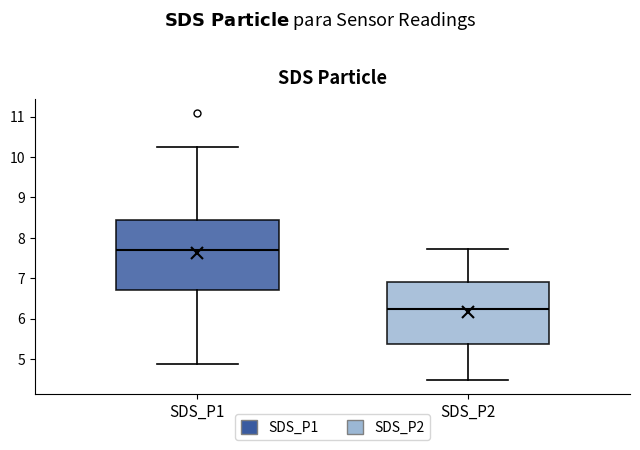

Reading left to right, read every box against the y-axis: the position of its median line, the range the box covers, and the ends of its whiskers. The values are not printed on the chart, so give them approximately, as read against the axis.

SDS_P1: median 7.7, box 6.7 to 8.4, whiskers 4.9 to 10.3
SDS_P2: median 6.3, box 5.4 to 6.9, whiskers 4.5 to 7.7